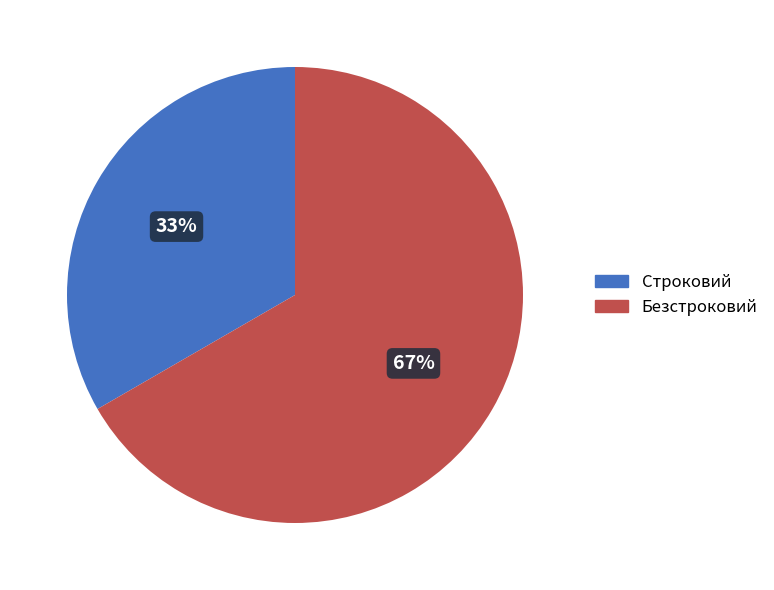

Is it true that Безстроковий is 76% of the pie?

False